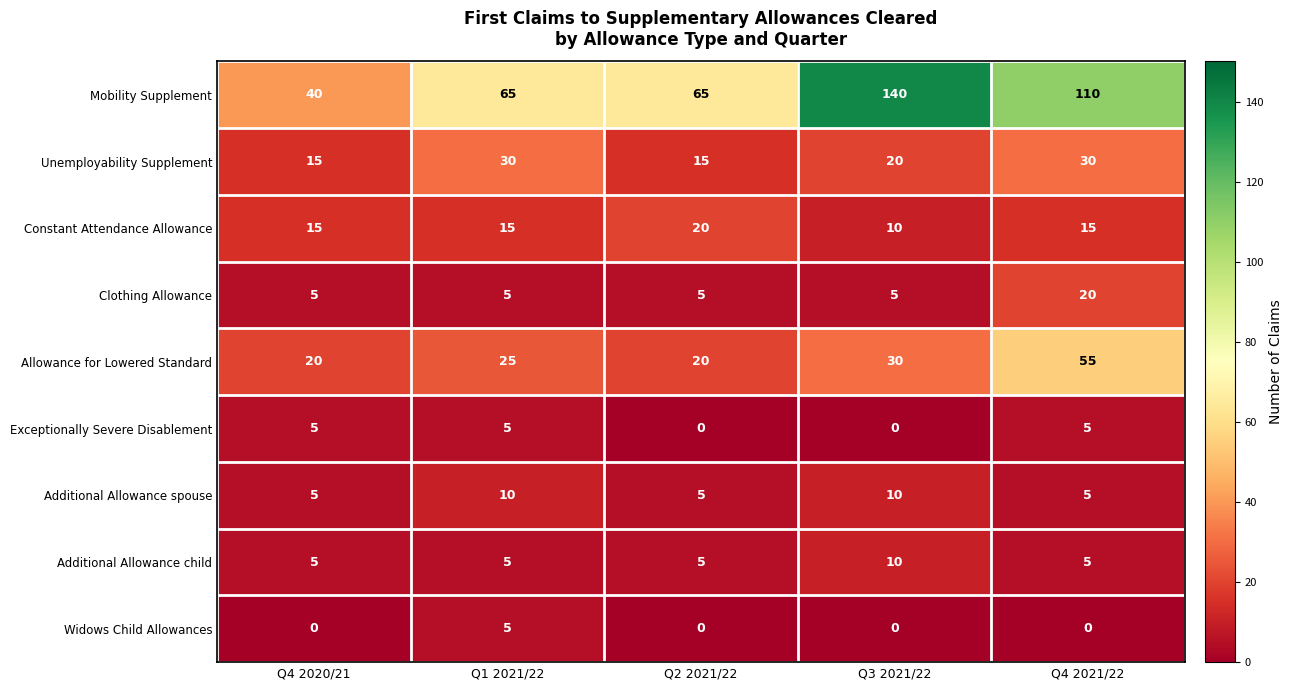

What is the total value across all series at Q4 2021/22?

245